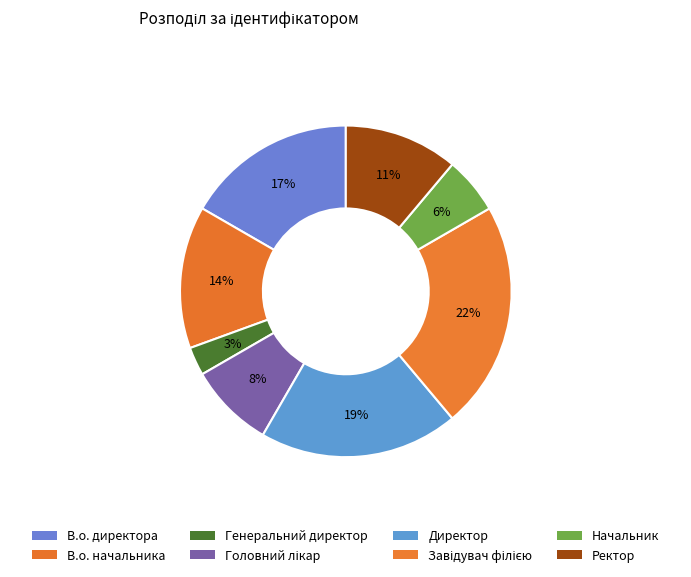

True or false: В.о. начальника accounts for 2% of the total.

False